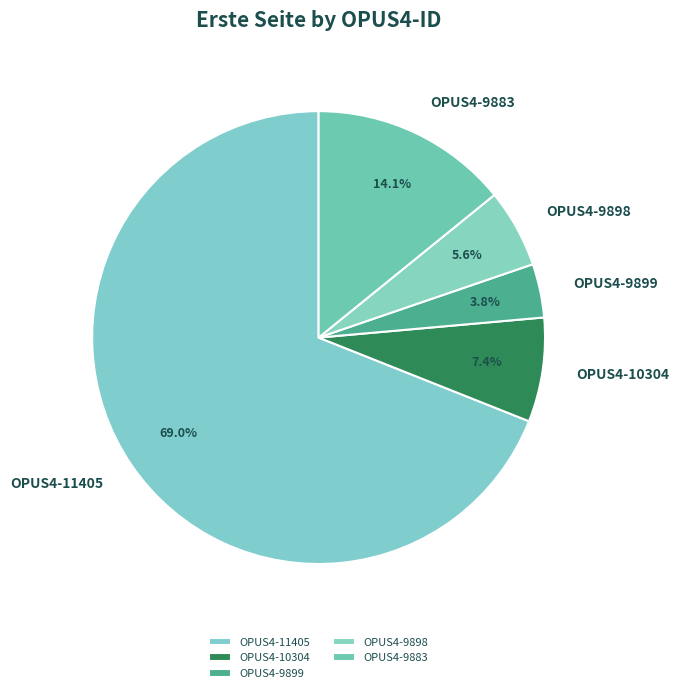

Which has a higher value, OPUS4-9883 or OPUS4-11405?

OPUS4-11405